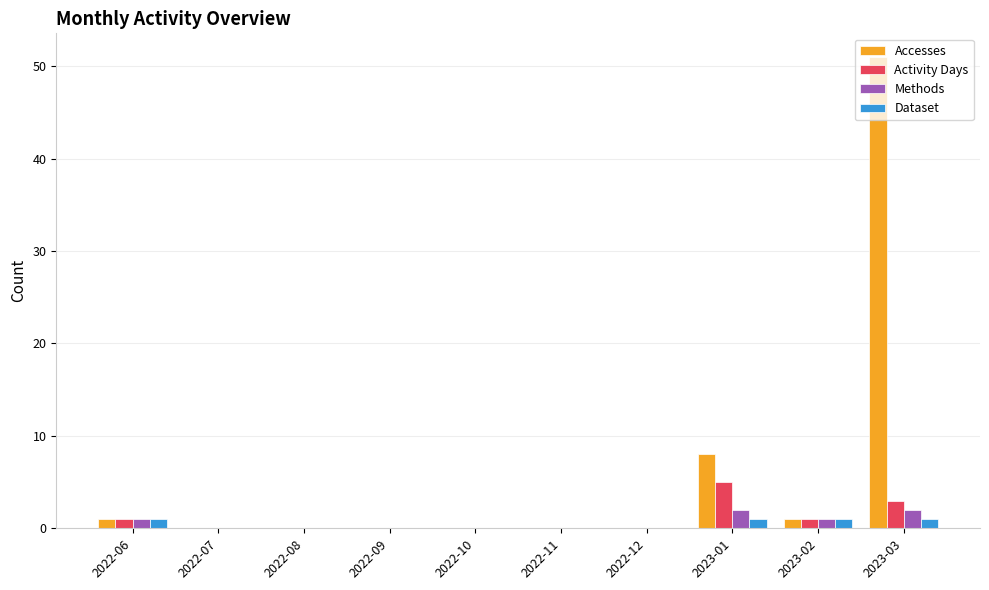

Are the bars horizontal?

No